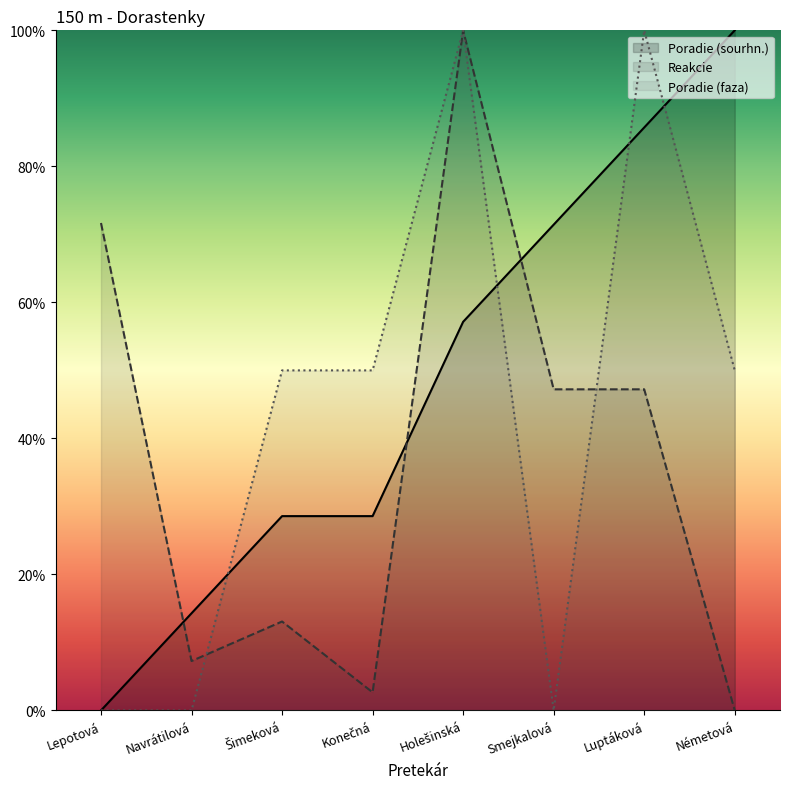

How many intersections are there between Poradie (sourhn.) and Poradie (faza)?

4